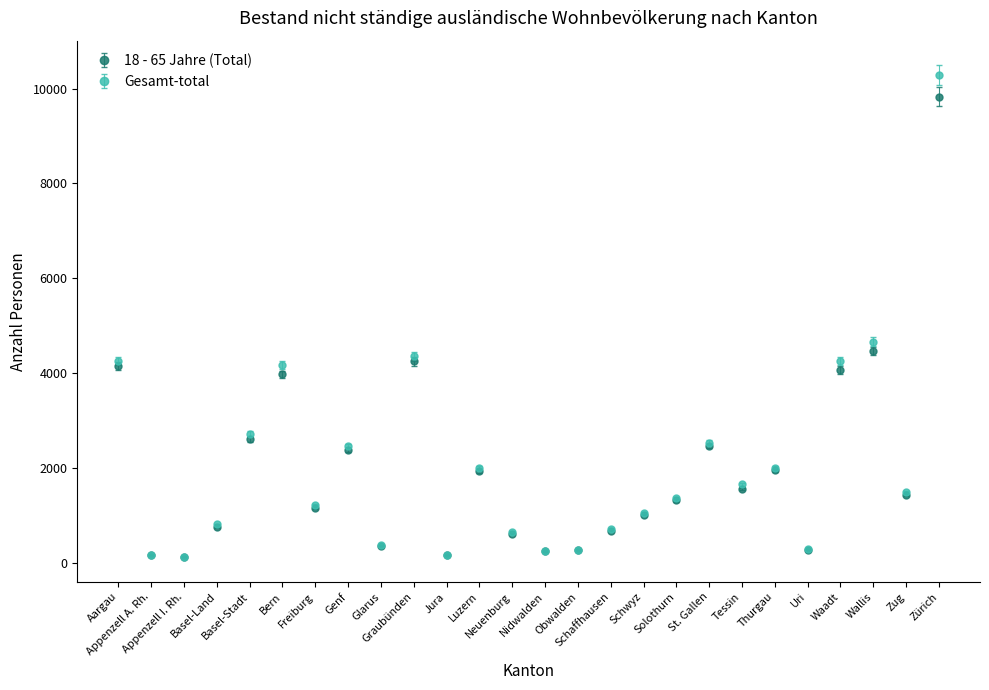

Is this an area chart (filled region under the line)?

No